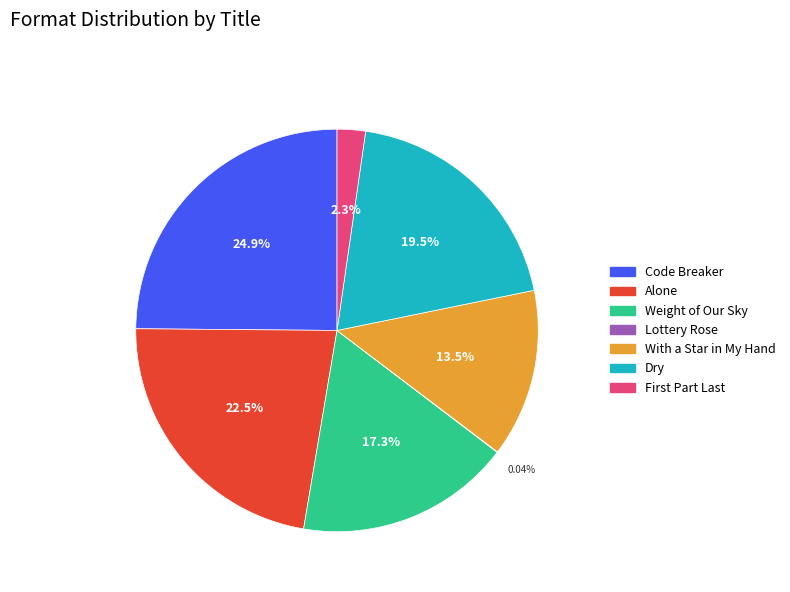

Does any single category account for the majority?

No